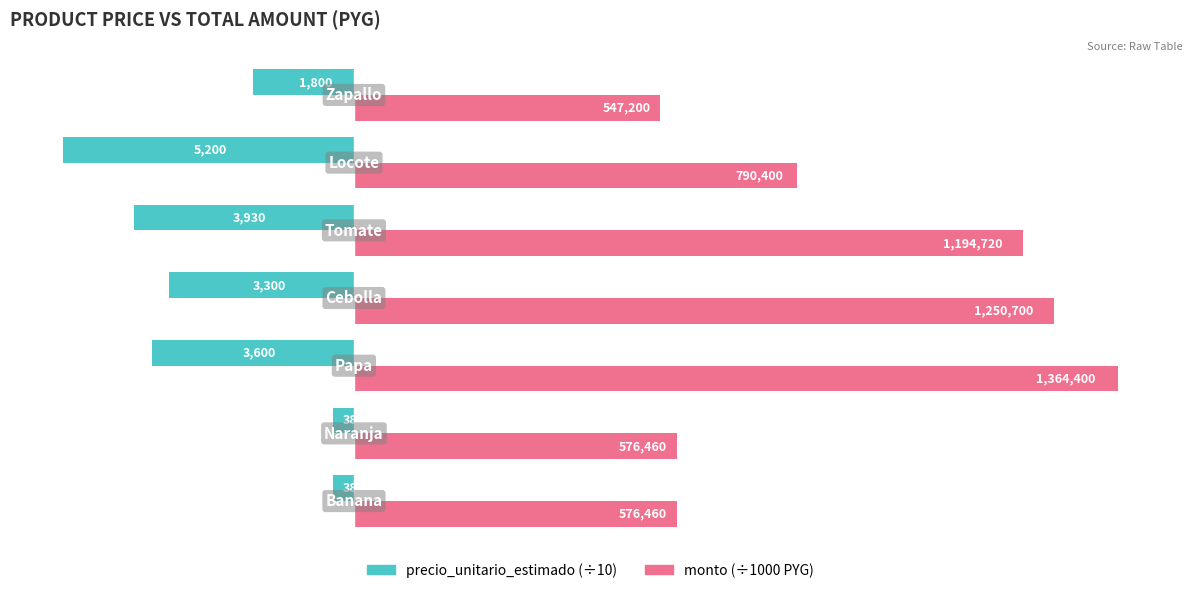

Are the bars horizontal?

Yes